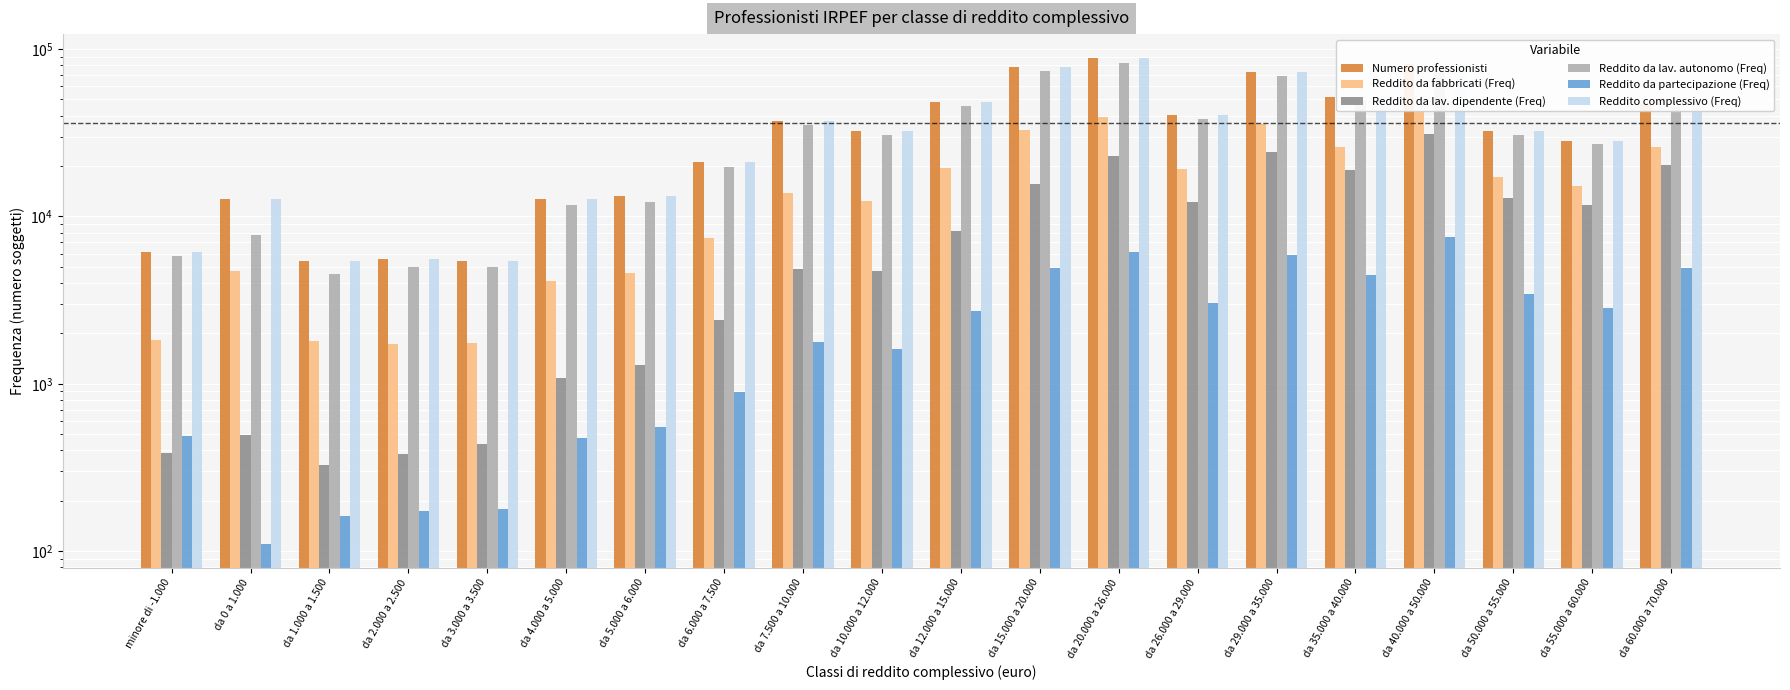

What position from the left is da 10.000 a 12.000?

10